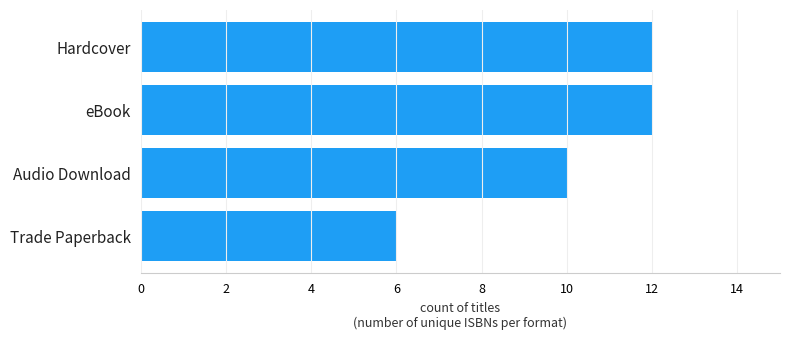

Reading bottom to top, list all the values displayed in this chart.

6	10	12	12